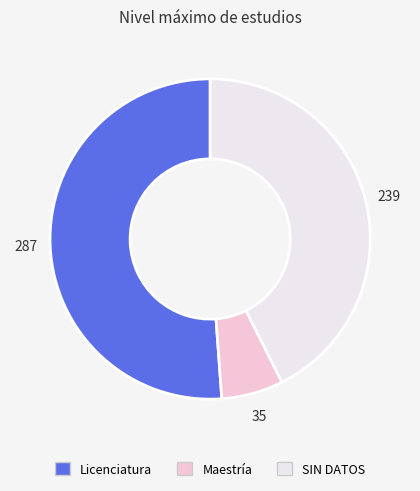

What is the majority slice?

Licenciatura